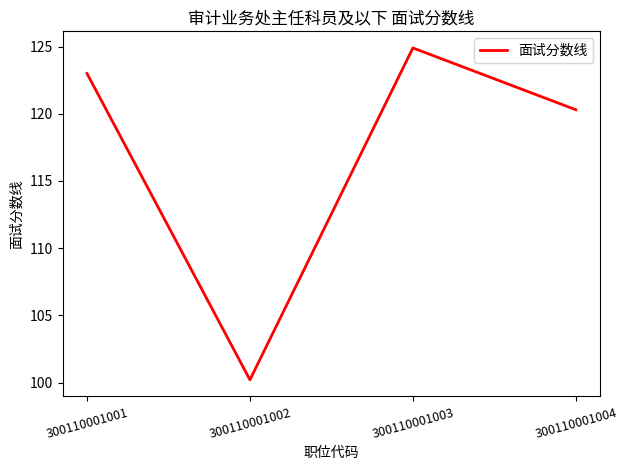

Does the chart have visible grid lines?

No